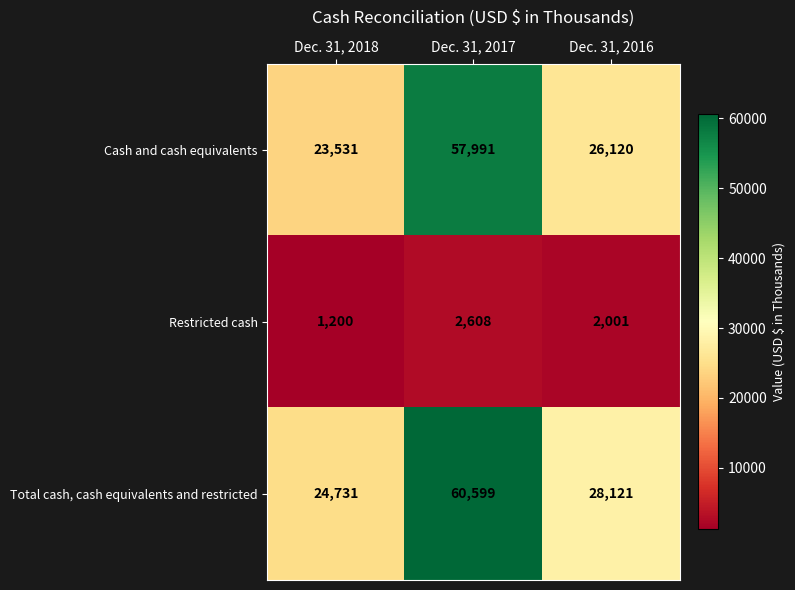

What is the difference between the highest and lowest values at Dec. 31, 2016?

26120